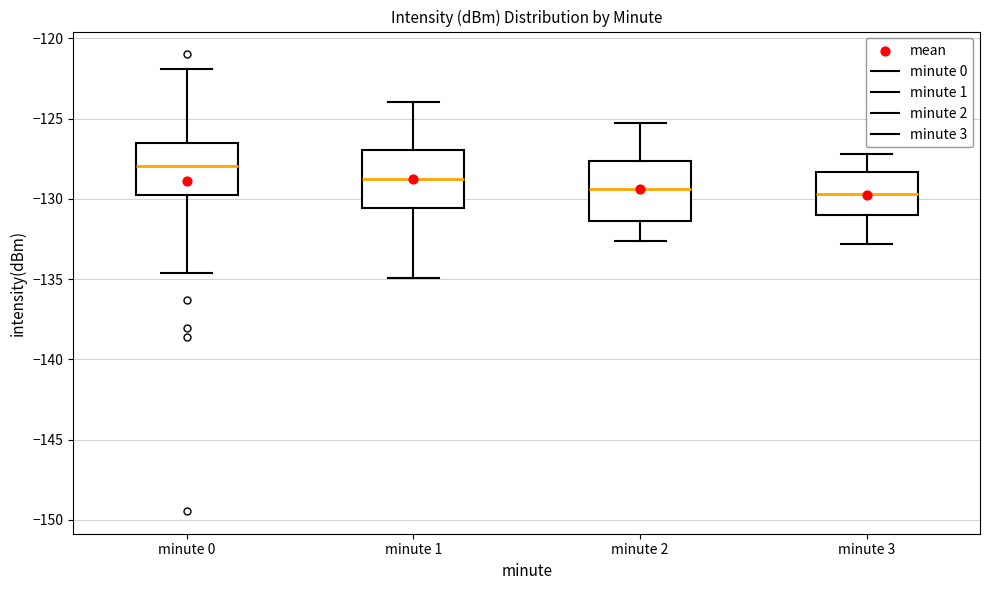

Reading left to right, read every box against the y-axis: the position of its median line, the range the box covers, and the ends of its whiskers. The values are not printed on the chart, so give them approximately, as read against the axis.

minute 0: median -128.0, box -130.0 to -126.5, whiskers -134.5 to -122.0
minute 1: median -128.5, box -130.5 to -127.0, whiskers -135.0 to -124.0
minute 2: median -129.5, box -131.5 to -127.5, whiskers -132.5 to -125.5
minute 3: median -129.5, box -131.0 to -128.5, whiskers -133.0 to -127.0